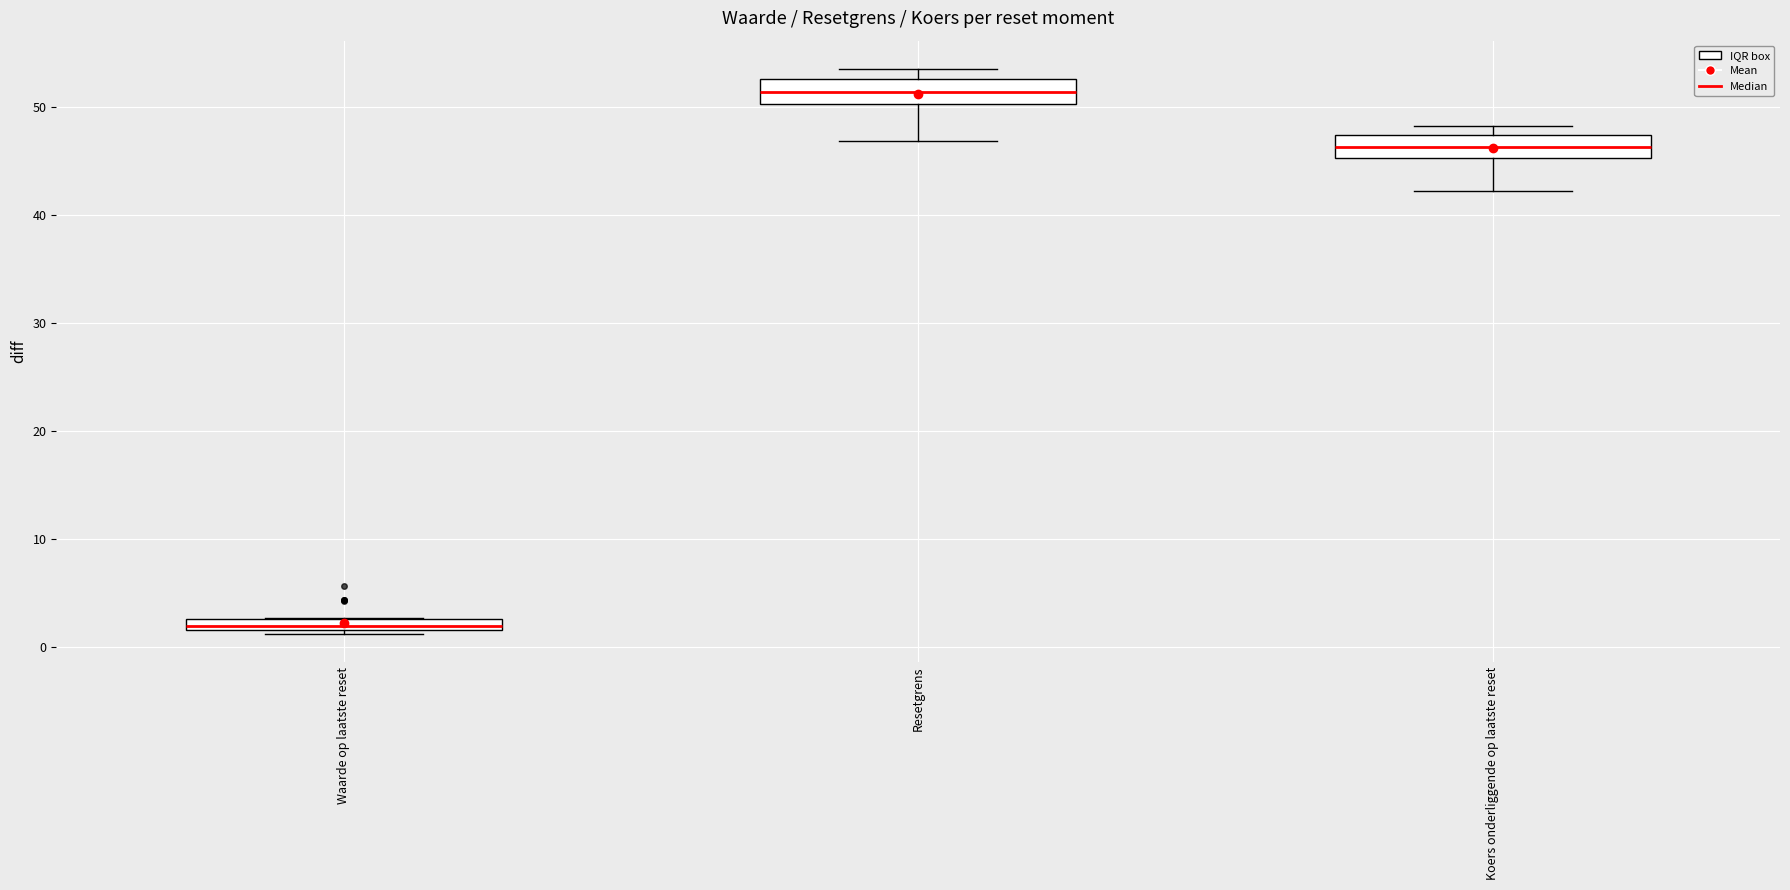

Where is the lower edge of the box for Koers onderliggende op laatste reset on the y-axis? The values are not printed on the chart, so give them approximately, as read against the axis.

45